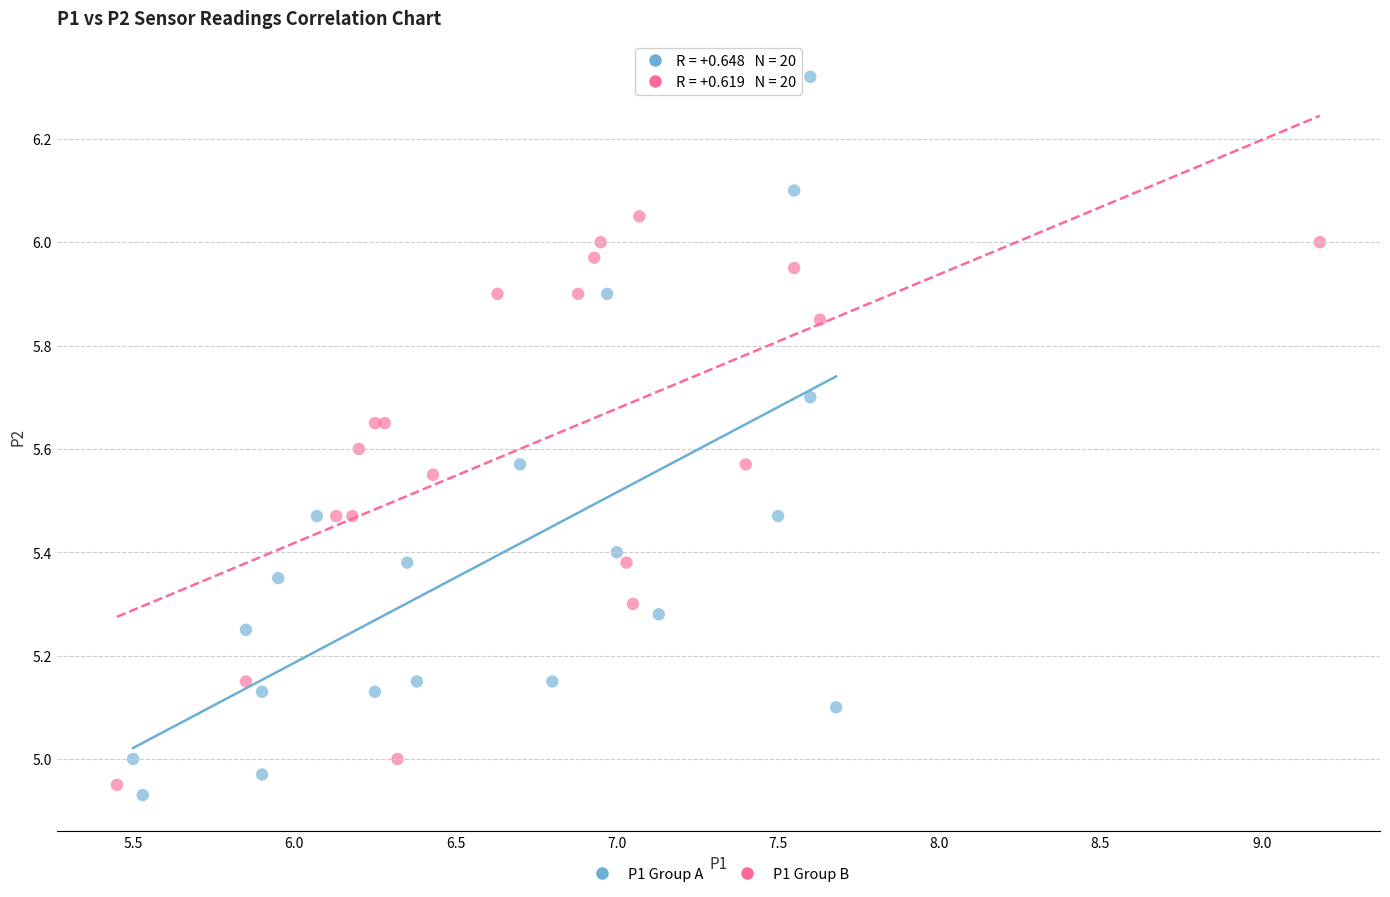

Which series has the largest Y range (max minus min)?

P1 Group A